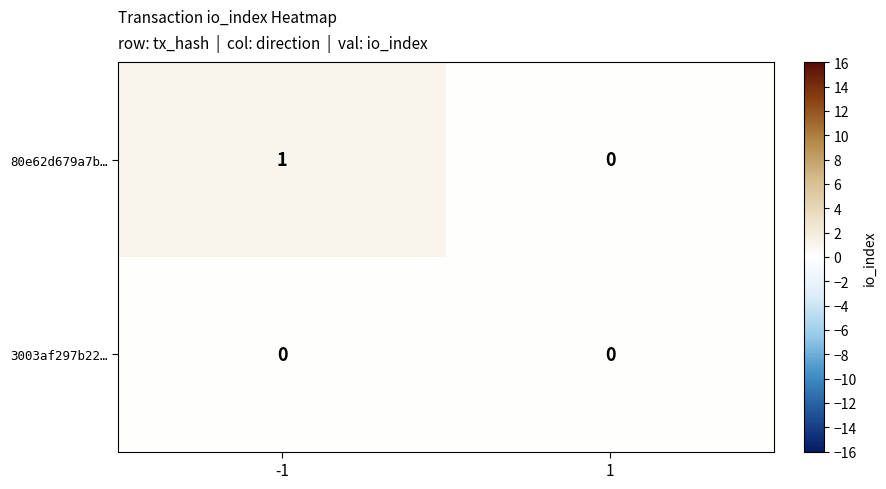

Rank the series by their maximum value, from highest to lowest.

80e62d679a7b…, 3003af297b22…